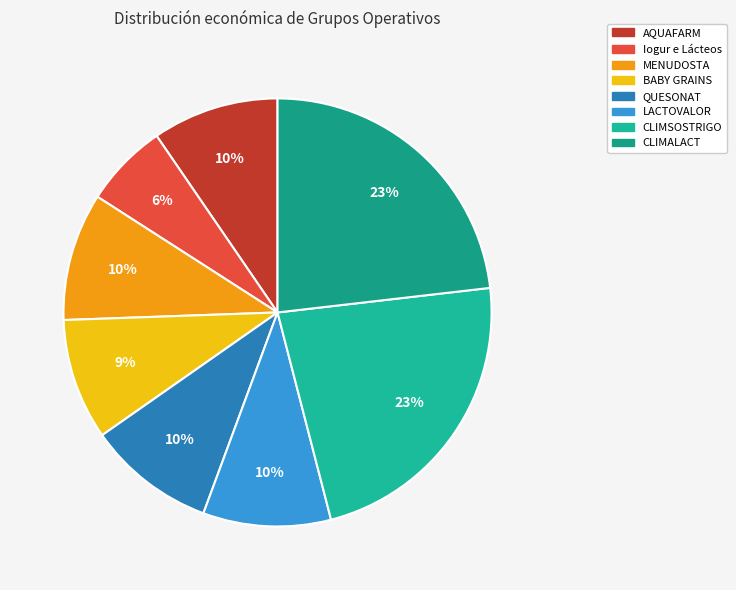

To the nearest percent, what is the average slice percentage?

12%